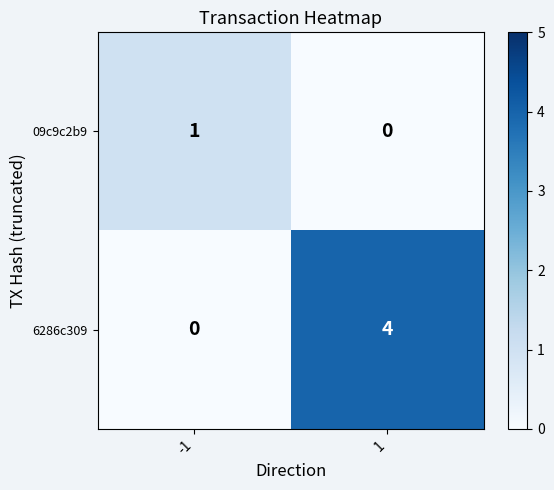

Which series has the largest range (max minus min)?

6286c309